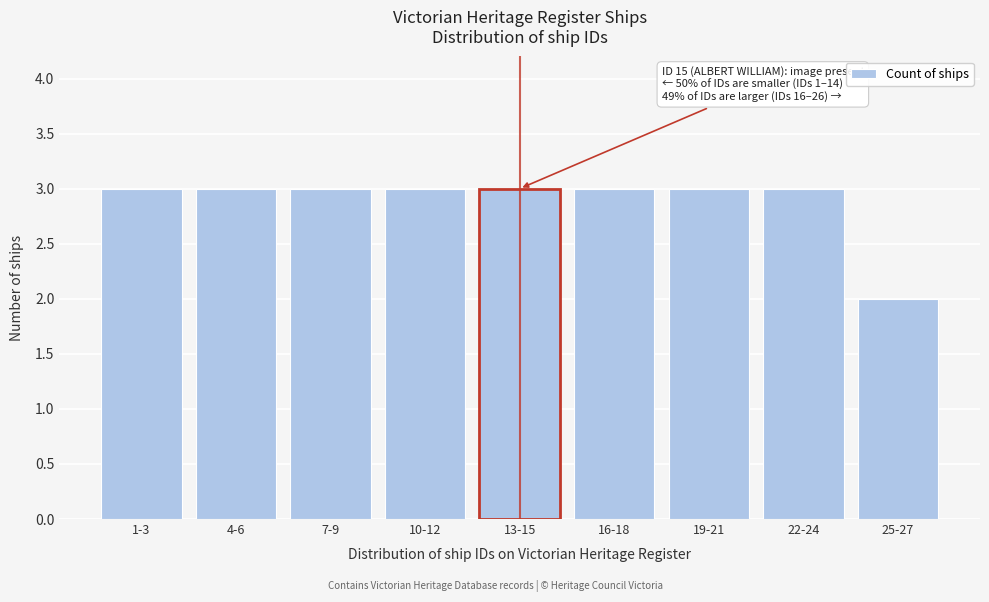

Reading left to right, what are all the values shown in this chart?

3	3	3	3	3	3	3	3	2